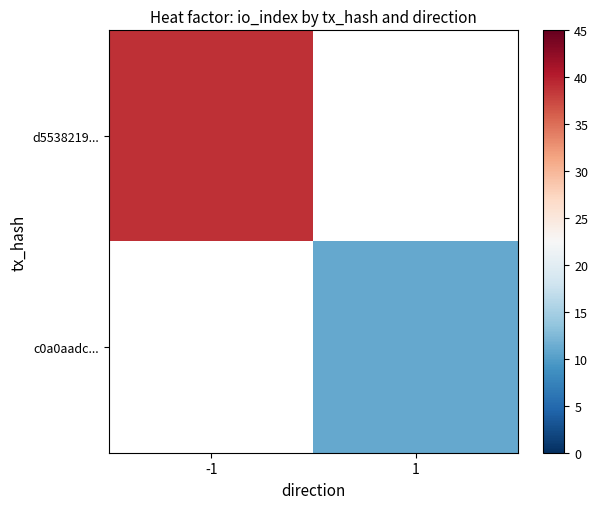

How many positive values does the d5538219... series have?

1